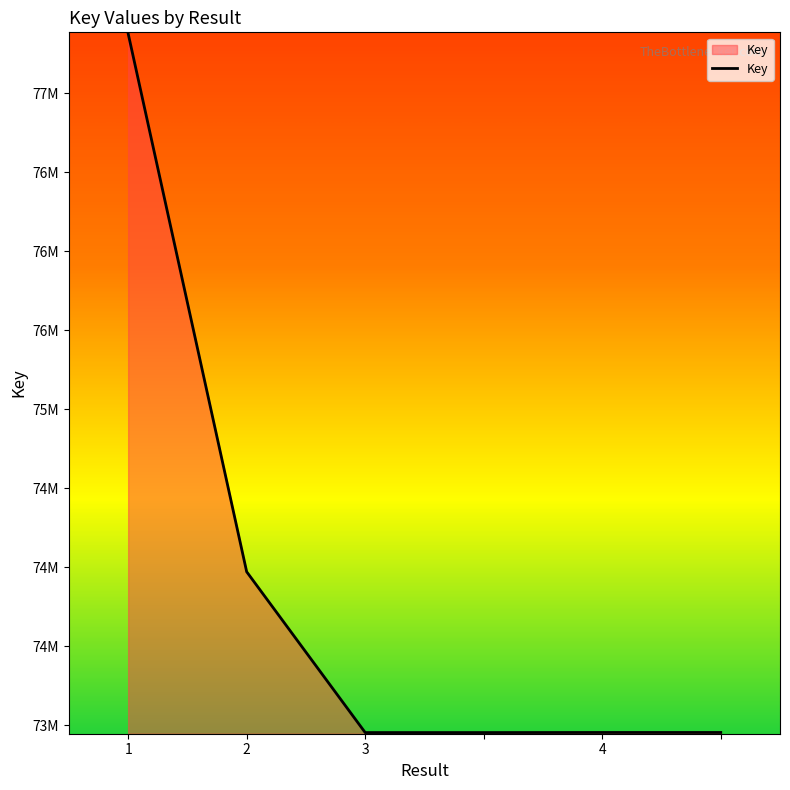

Is this an area chart (filled region under the line)?

Yes